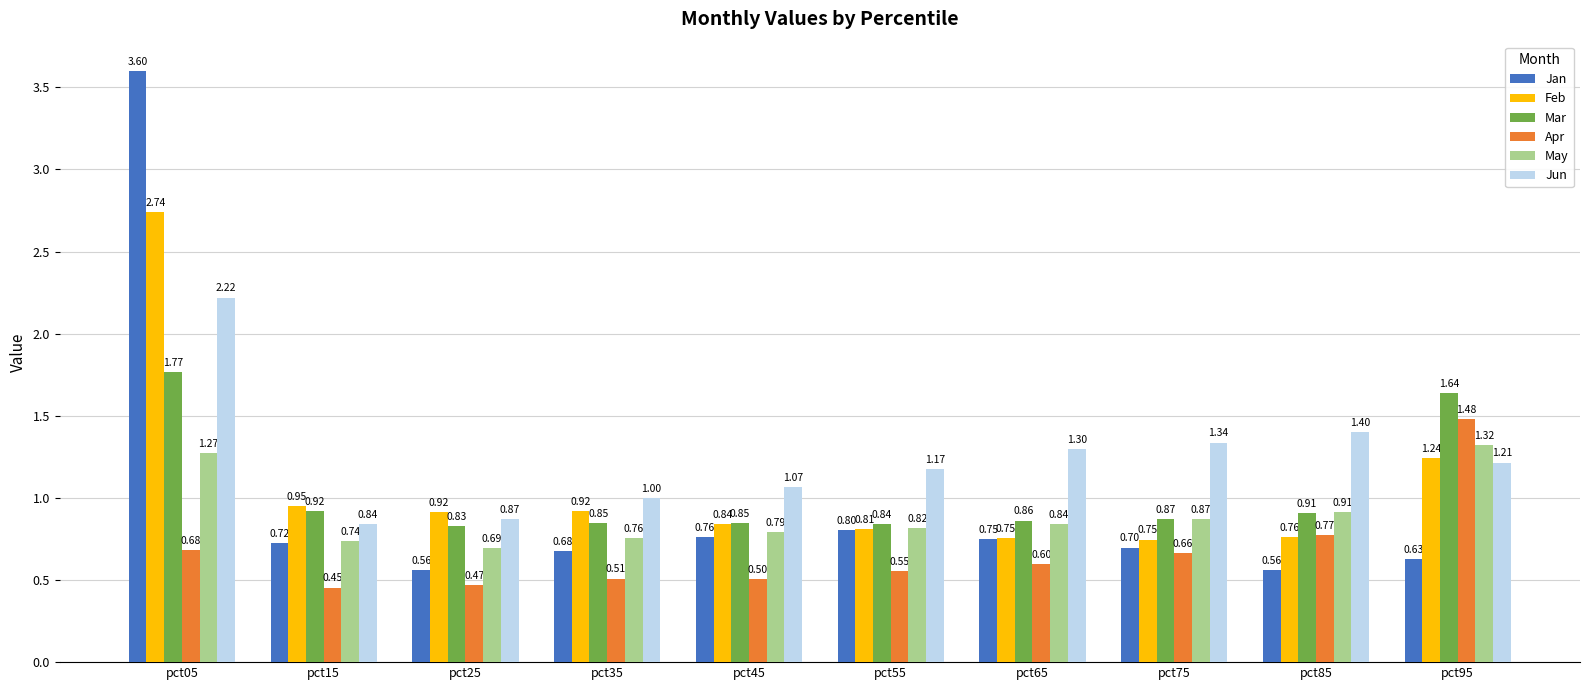

At which label is Mar closest to 1?

pct15